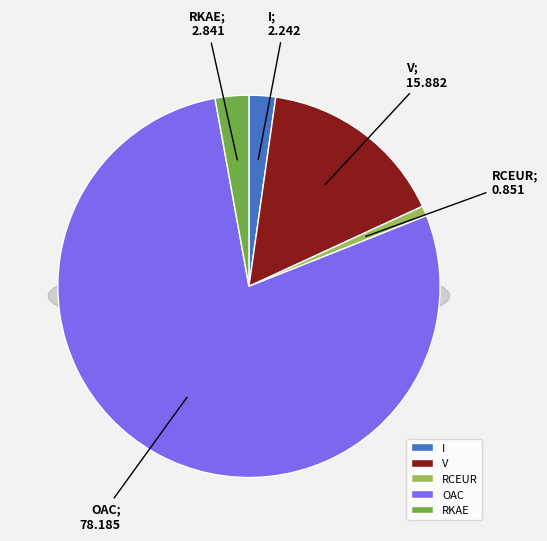

Count the number of slices in the pie.

5